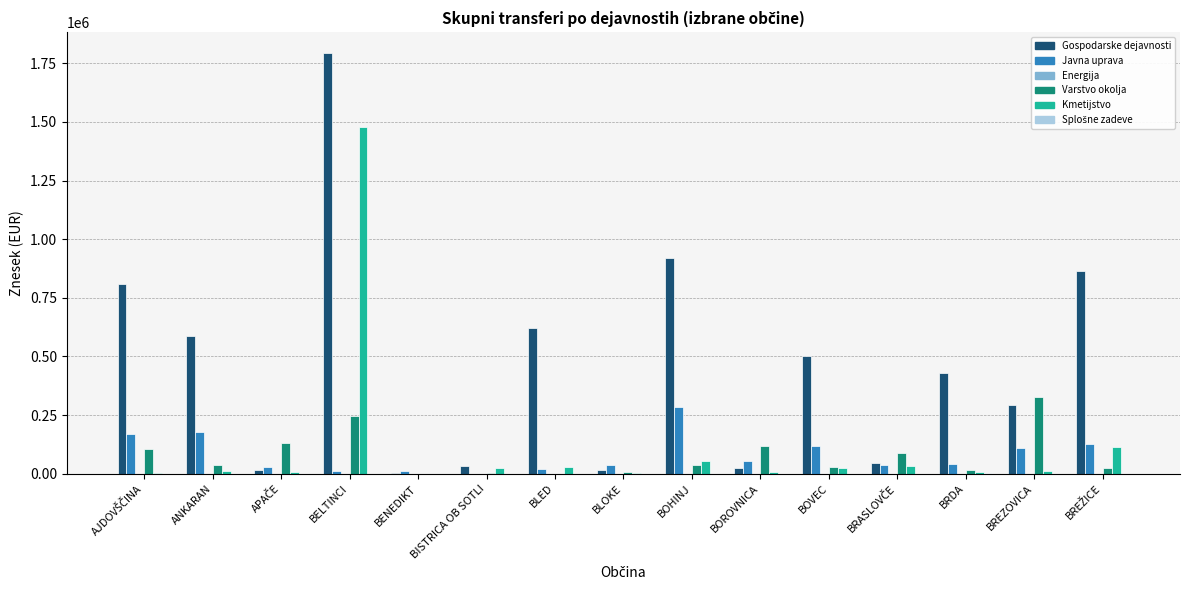

What is the greatest value displayed?

1793062.9